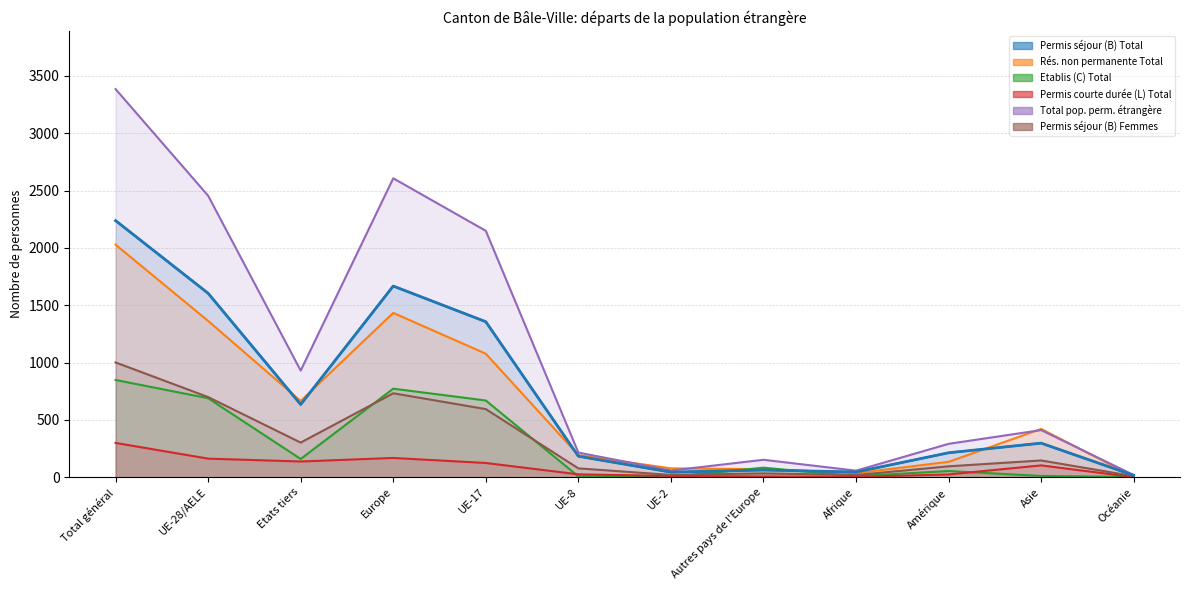

At which category is the sum across all series the highest?

Total général